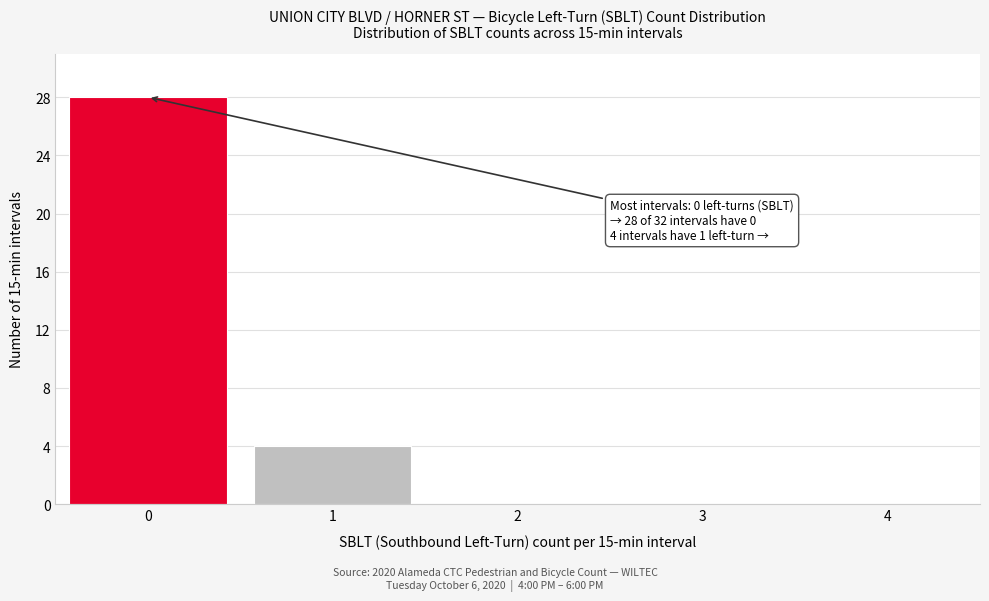

Reading left to right, extract all data points from this chart.

0=28	1=4	2=0	3=0	4=0